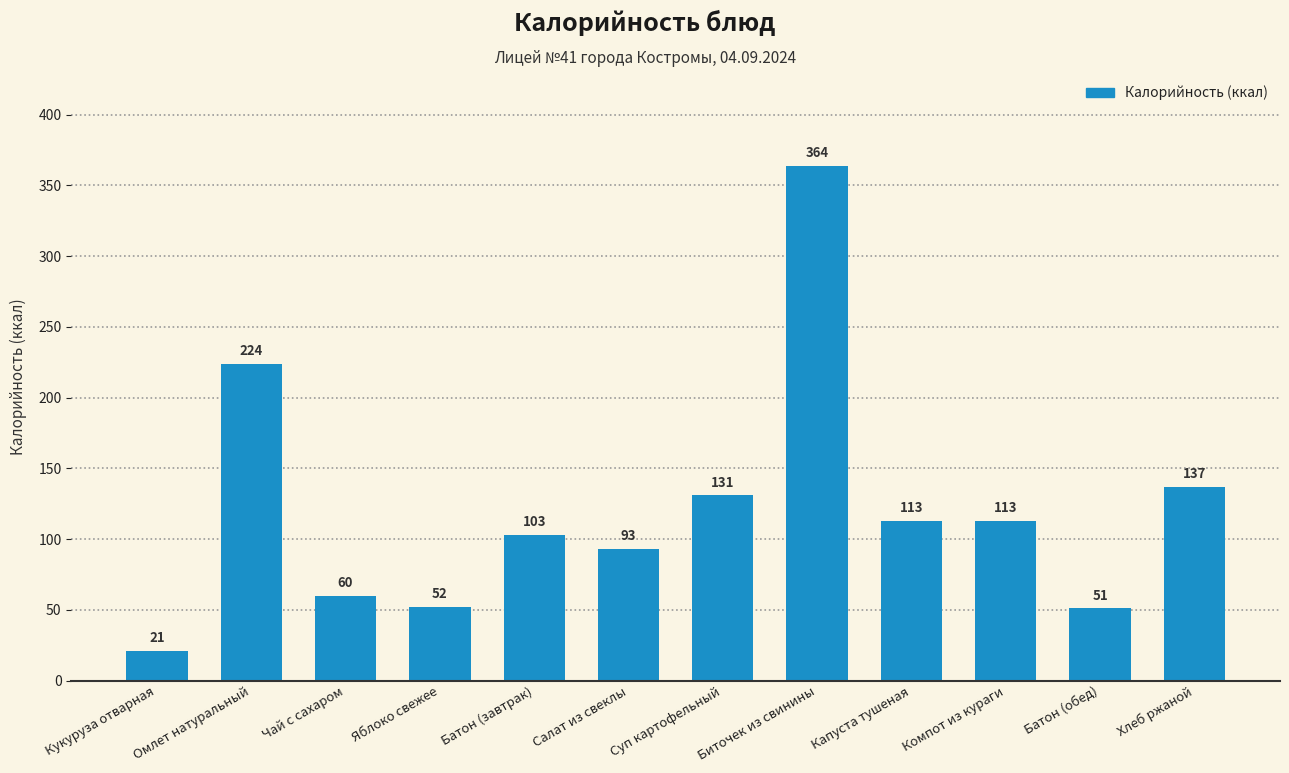

What position from the left is Капуста тушеная?

9